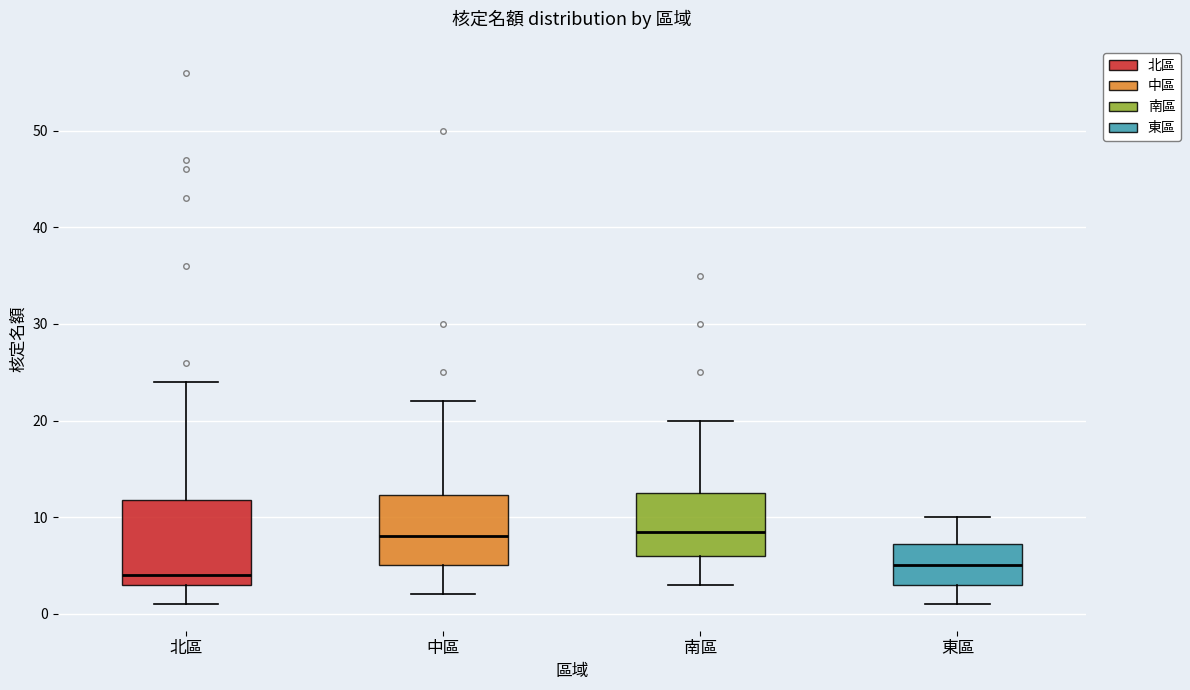

Where is the lower edge of the box for 北區 on the y-axis? The values are not printed on the chart, so give them approximately, as read against the axis.

3